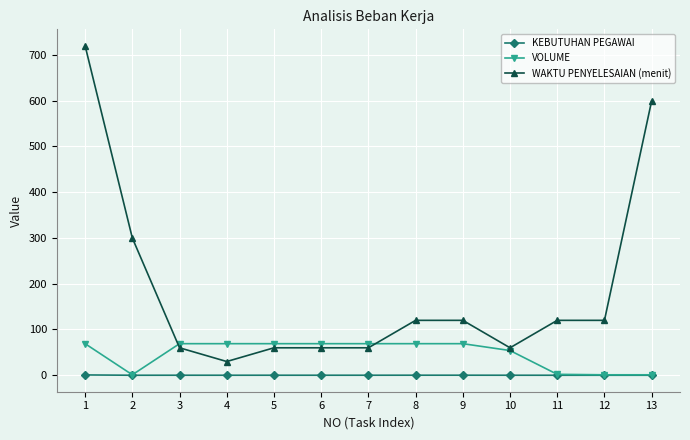

What is the sum of the KEBUTUHAN PEGAWAI values at 4 and 10?

0.1